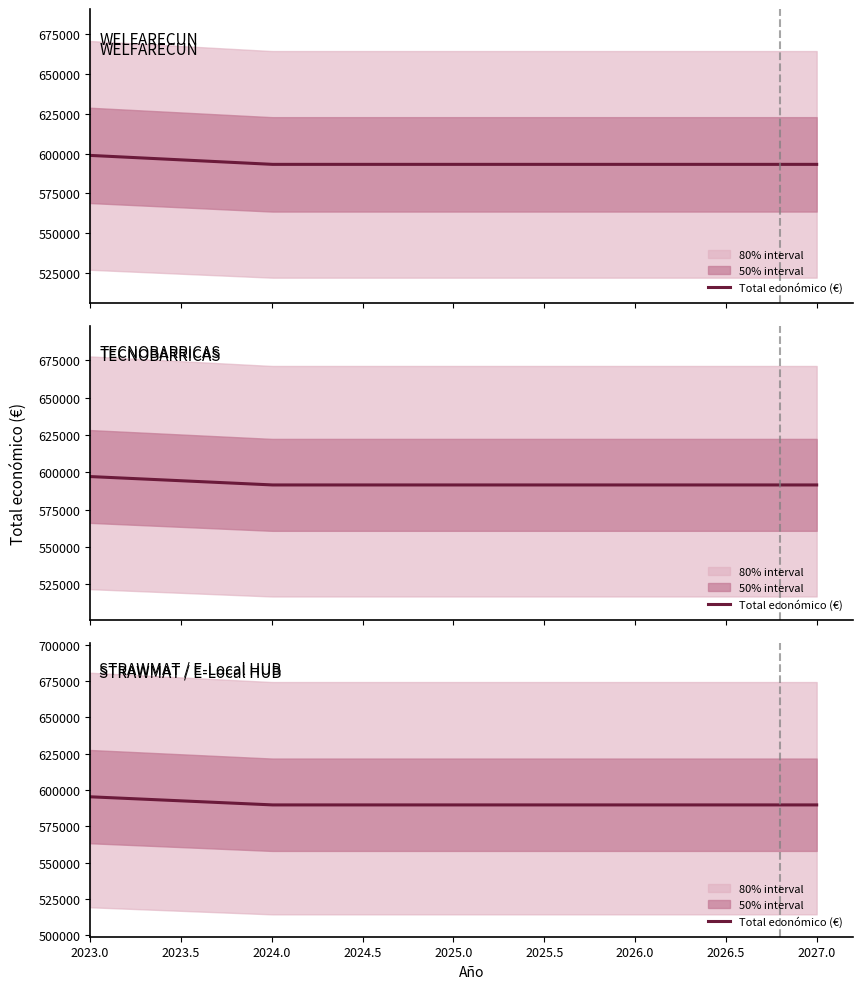

Where is the first local minimum for Total económico?

TECNOBARRICAS
(2024)